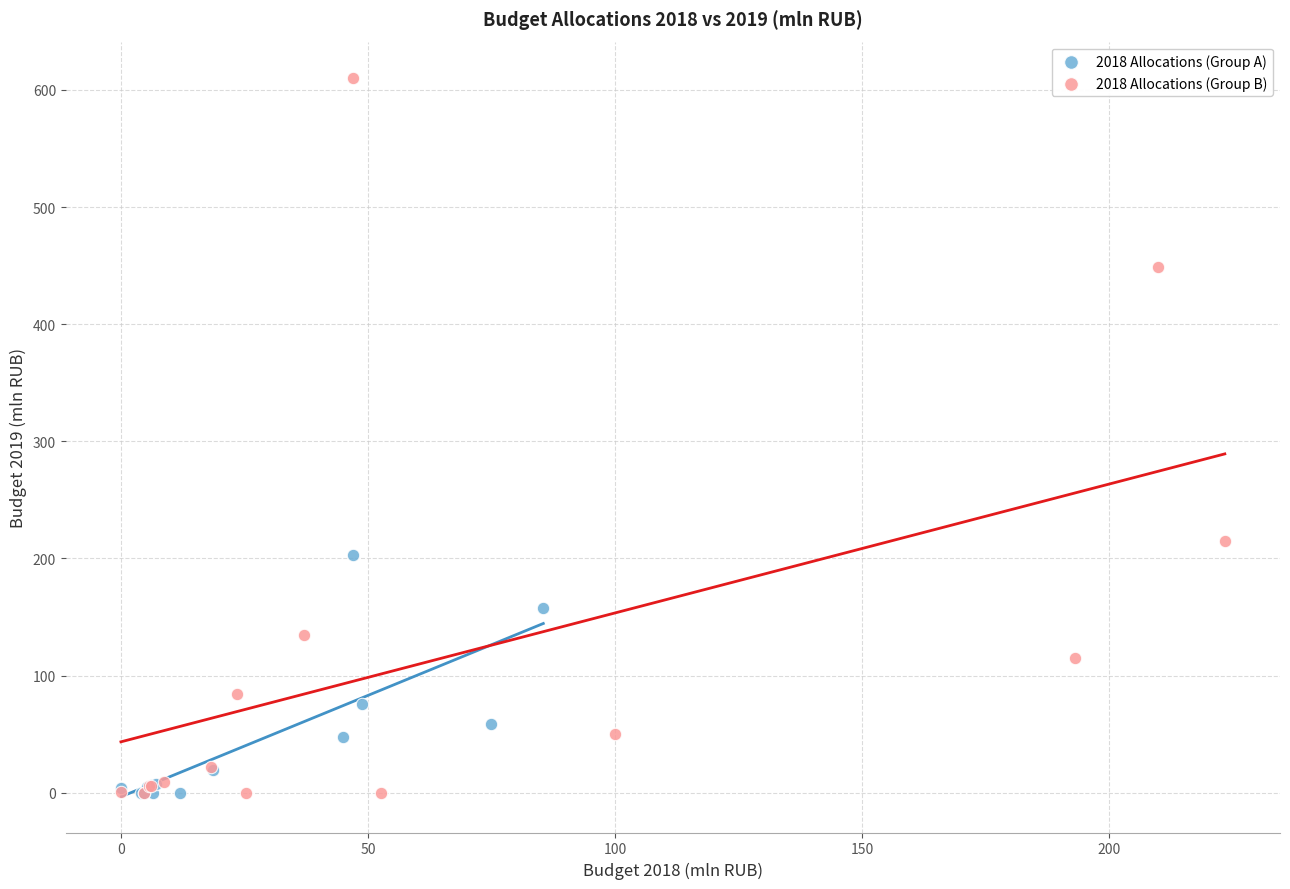

What are all the series names shown in the legend?

2018 Allocations (Group A), 2018 Allocations (Group B)